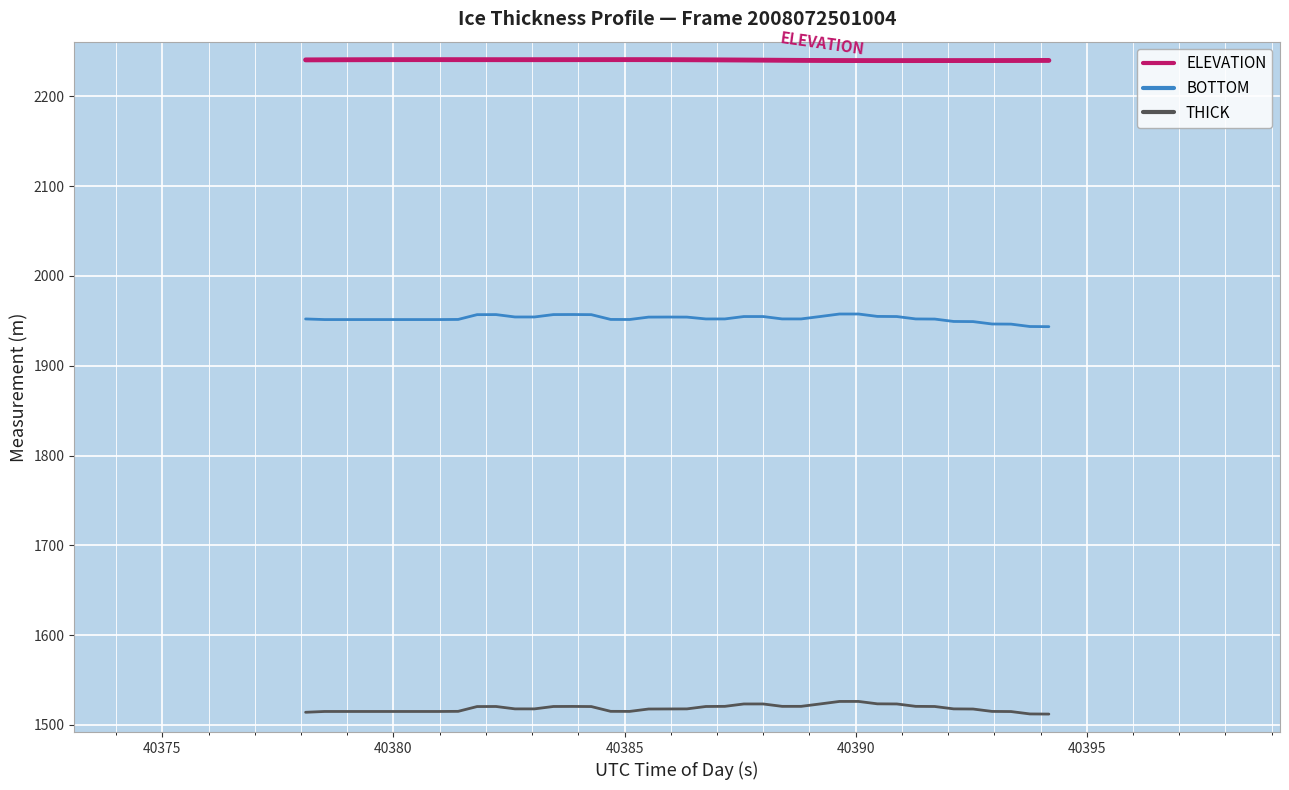

Does the chart display data point markers on the line(s)?

No